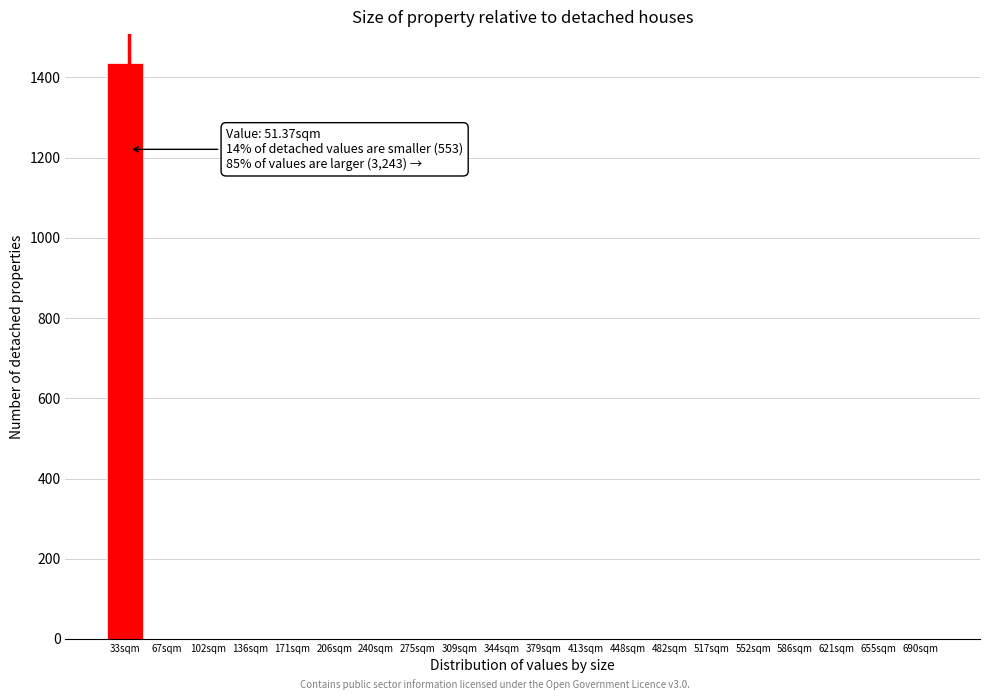

Reading left to right, extract all data points from this chart.

33sqm=1436	67sqm=0	102sqm=0	136sqm=0	171sqm=0	206sqm=0	240sqm=0	275sqm=0	309sqm=0	344sqm=0	379sqm=0	413sqm=0	448sqm=0	482sqm=0	517sqm=0	552sqm=0	586sqm=0	621sqm=0	655sqm=0	690sqm=0